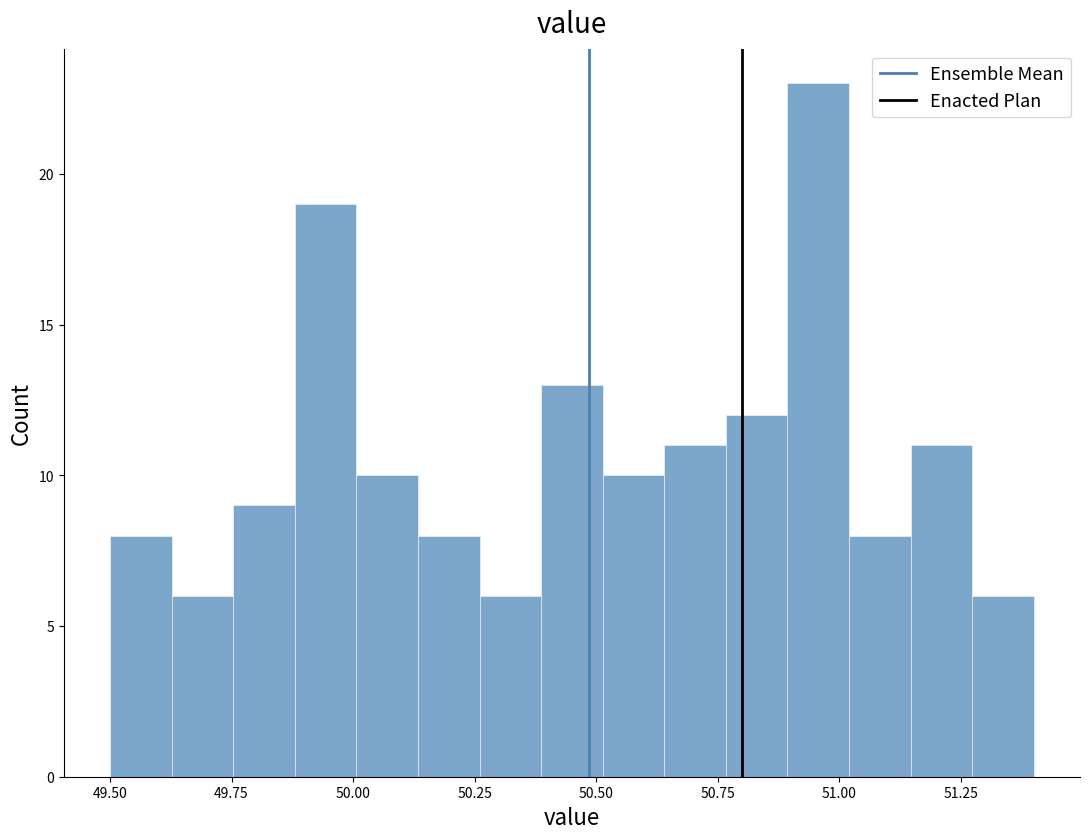

Read against the x-axis, roughly where is the centre of the tallest bar?

50.95